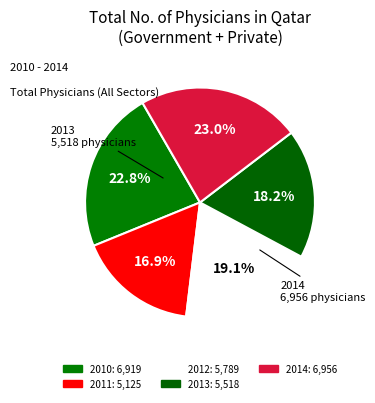

To the nearest percent, what percentage of the pie is 2012?

19%